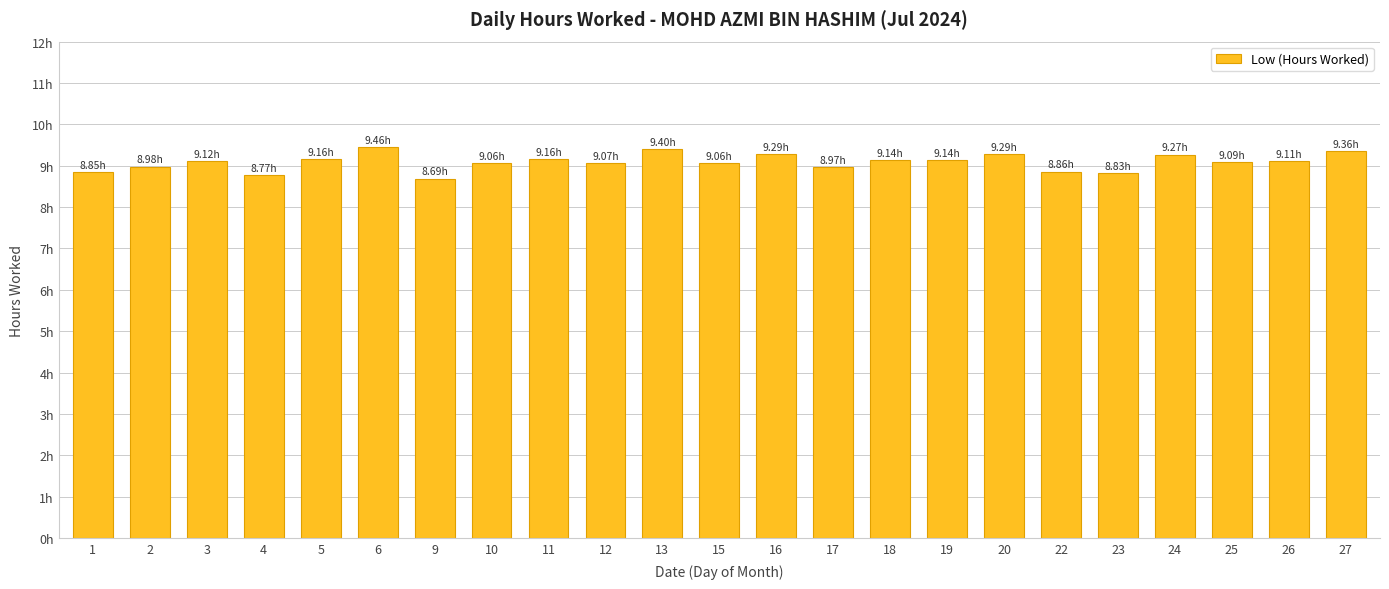

Does the chart contain any negative values?

No